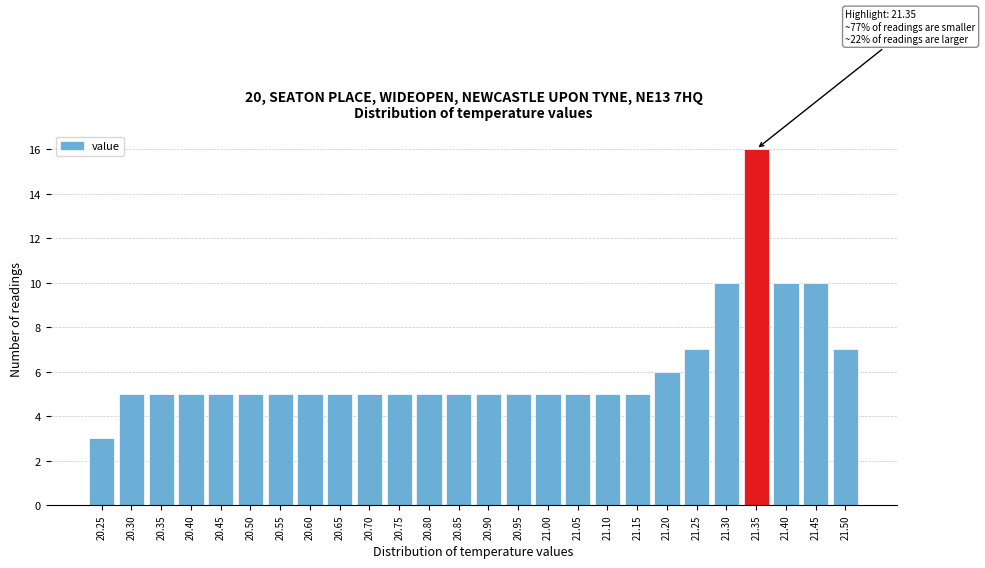

Reading left to right, transcribe all the data shown in this chart.

20.25=3	20.30=5	20.35=5	20.40=5	20.45=5	20.50=5	20.55=5	20.60=5	20.65=5	20.70=5	20.75=5	20.80=5	20.85=5	20.90=5	20.95=5	21.00=5	21.05=5	21.10=5	21.15=5	21.20=6	21.25=7	21.30=10	21.35=16	21.40=10	21.45=10	21.50=7